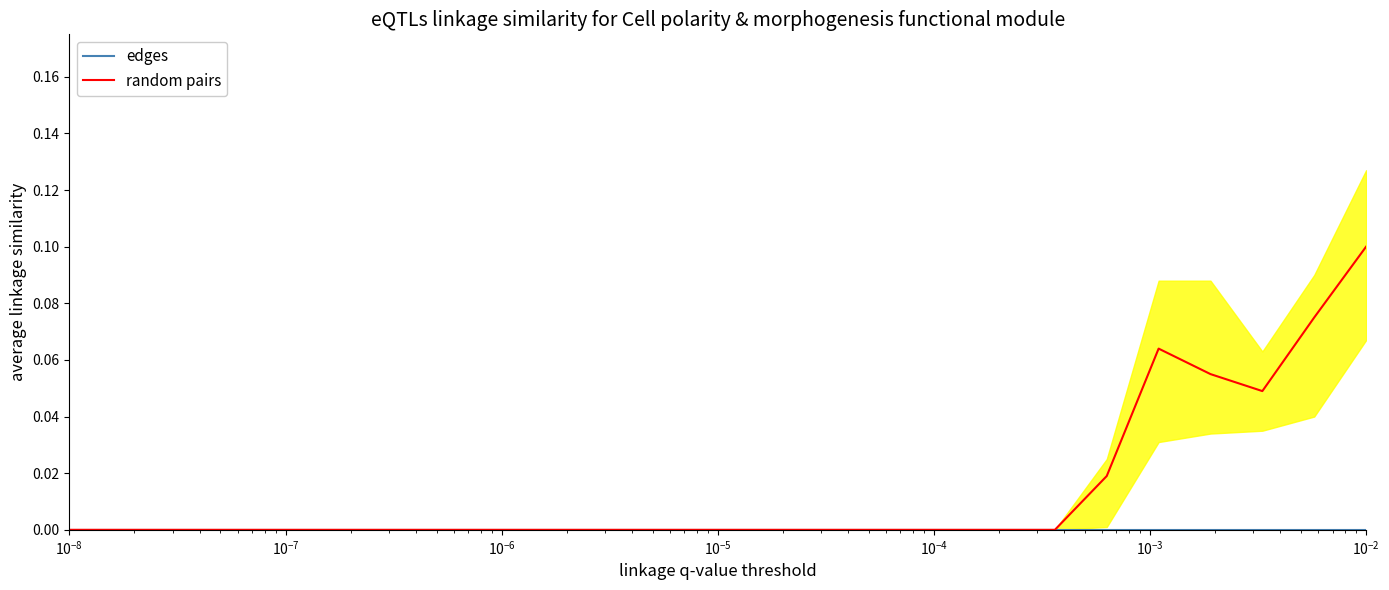

True or false: random pairs and edges intersect in this chart.

False